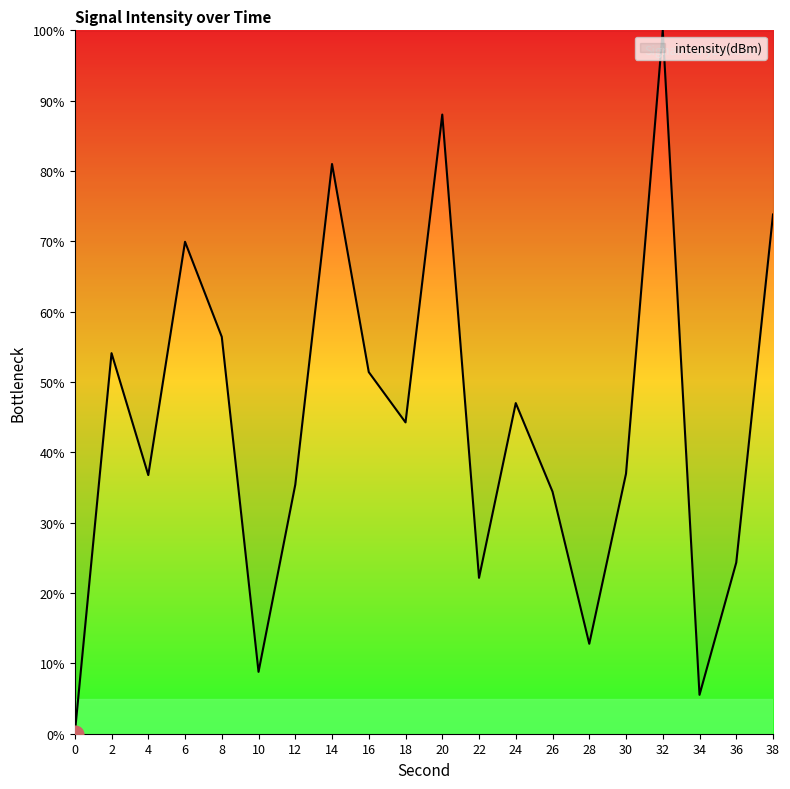

Which has a higher value, 34 or 26?

26